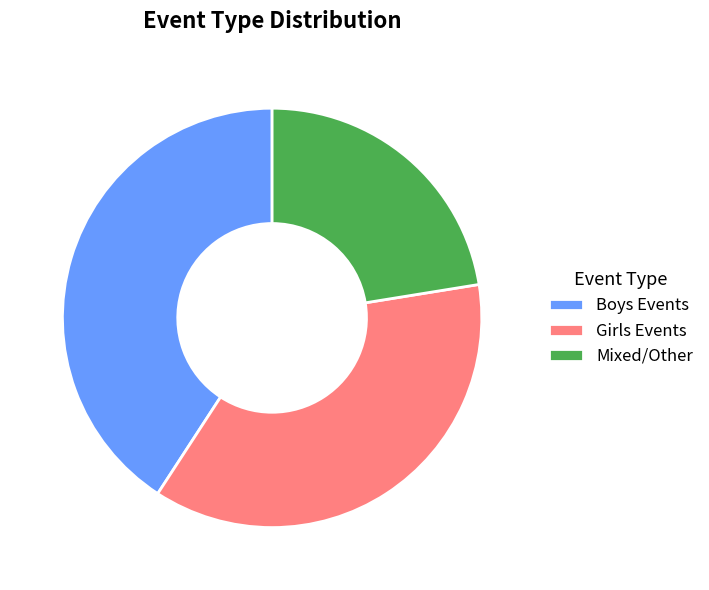

Approximately how many times larger is the value at Girls Events compared to Mixed/Other?

1.6